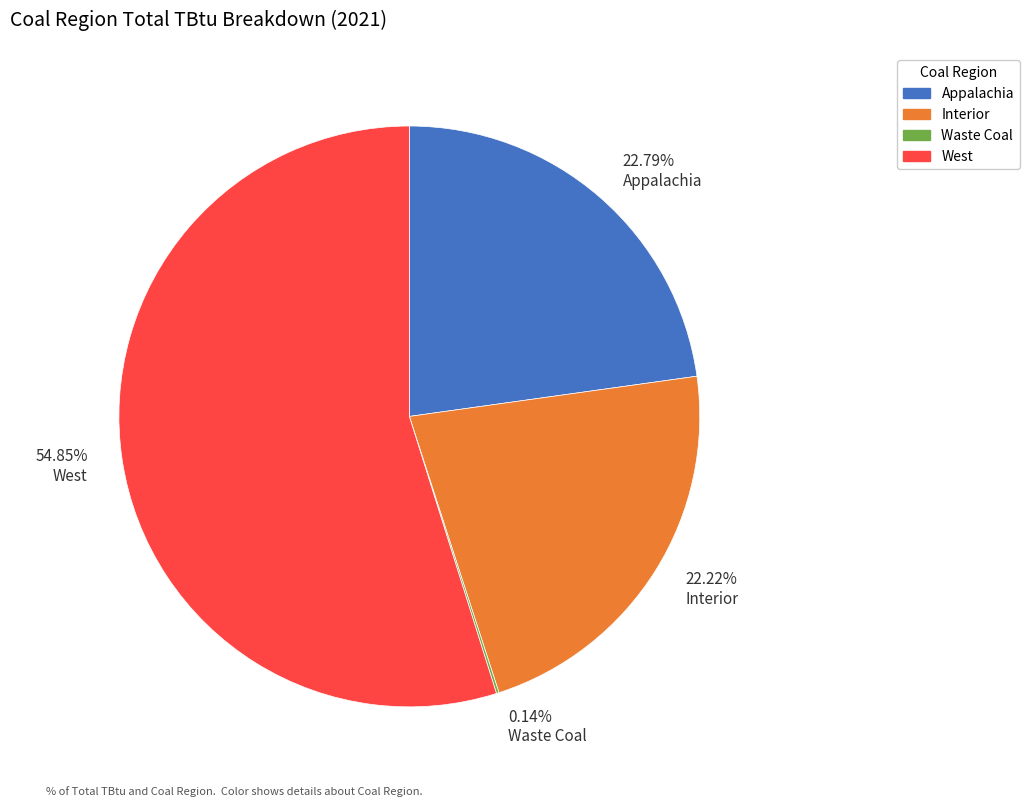

Between West and Interior, which is larger?

West